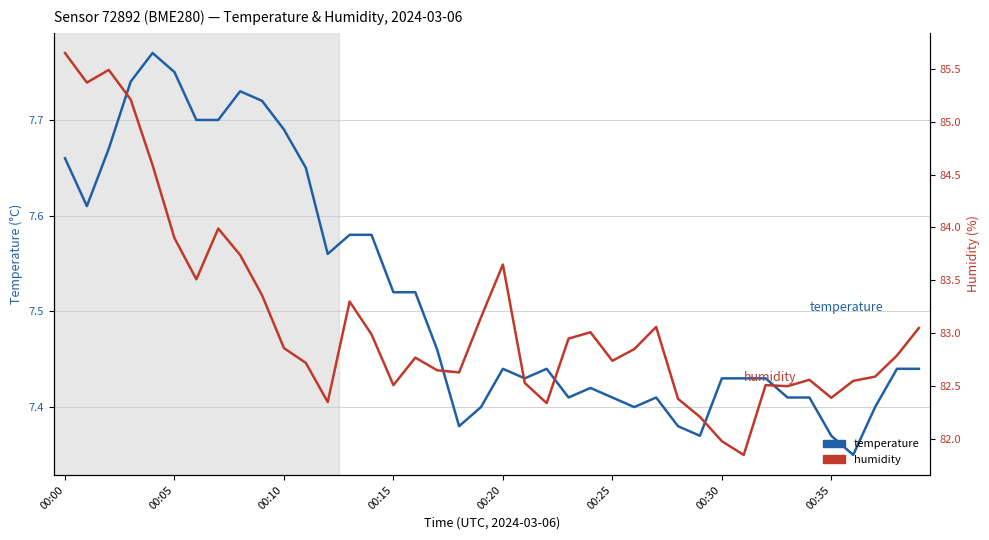

Rank the series by their maximum value, from lowest to highest.

temperature, humidity